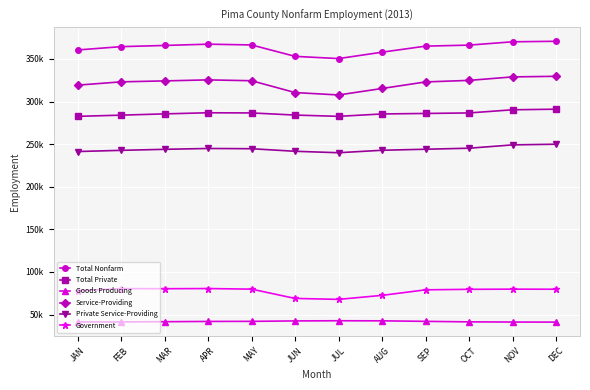

The value of Total Nonfarm at APR is 367300. True or false?

True